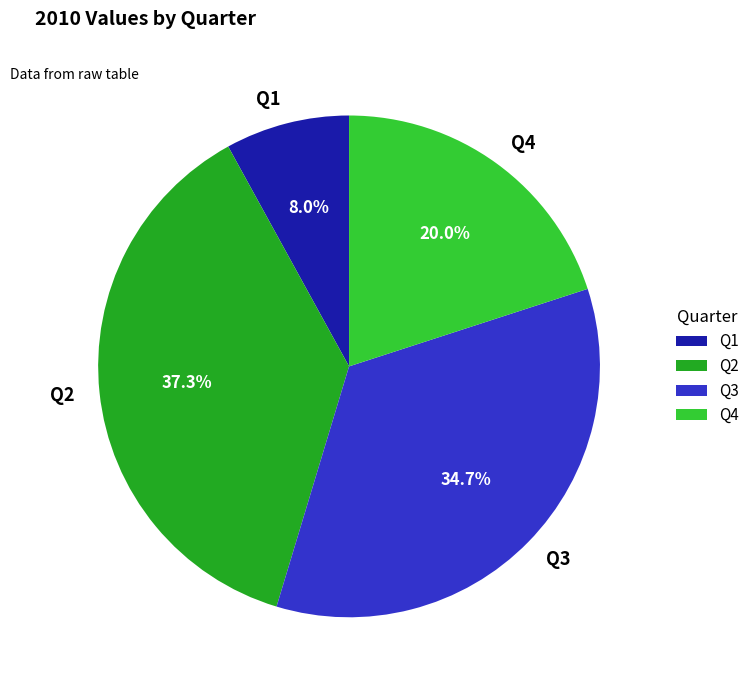

Which category has the smallest portion of the pie?

Q1